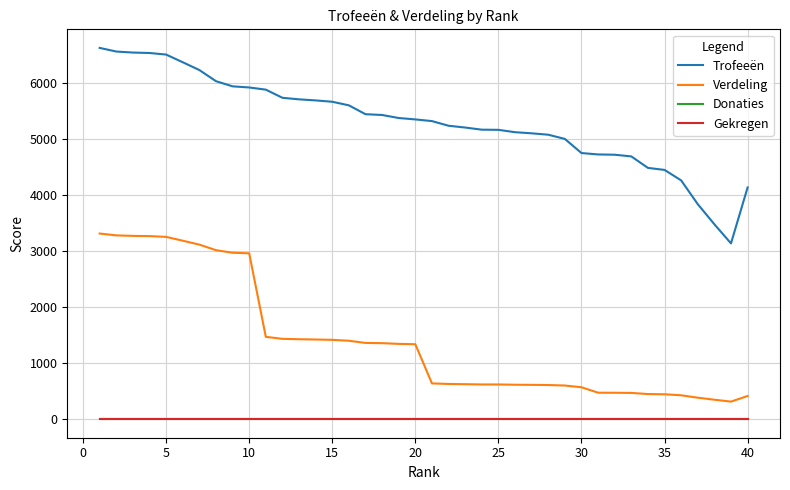

Does the chart have visible grid lines?

Yes